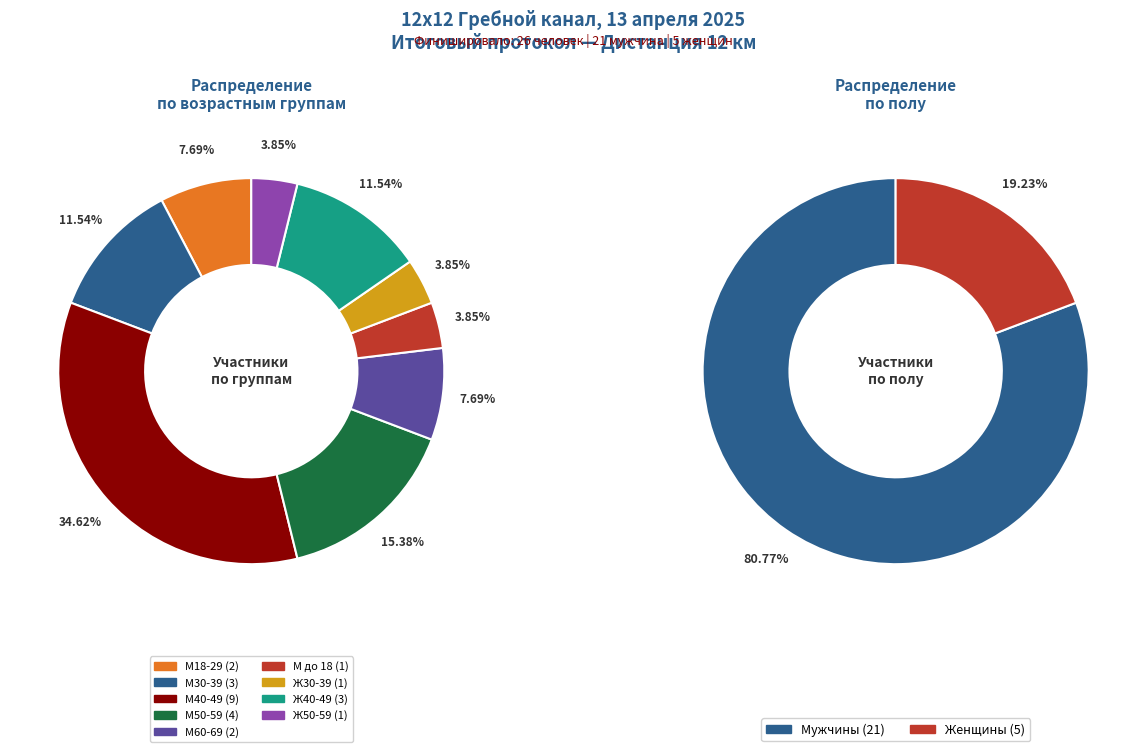

Count the number of slices in the pie.

9